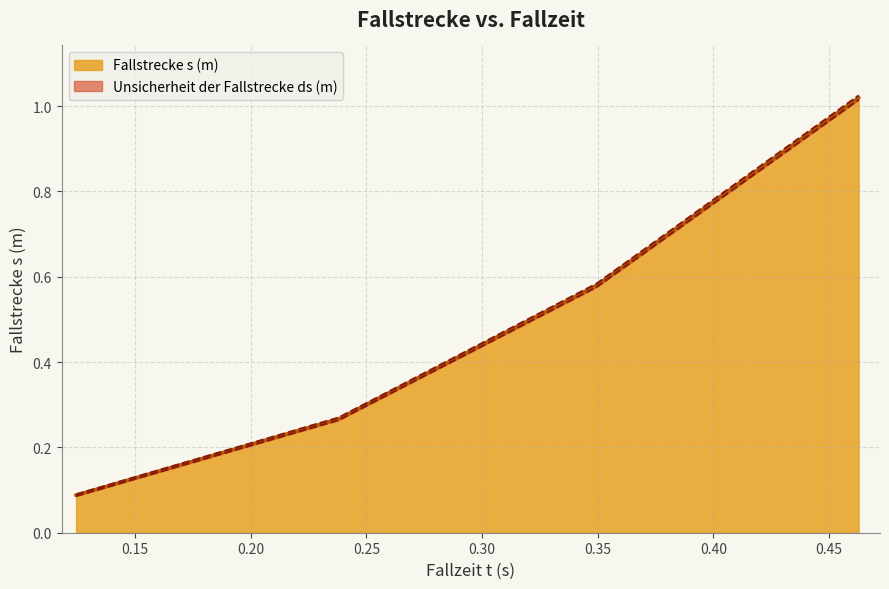

How many lines are shown in the chart?

2